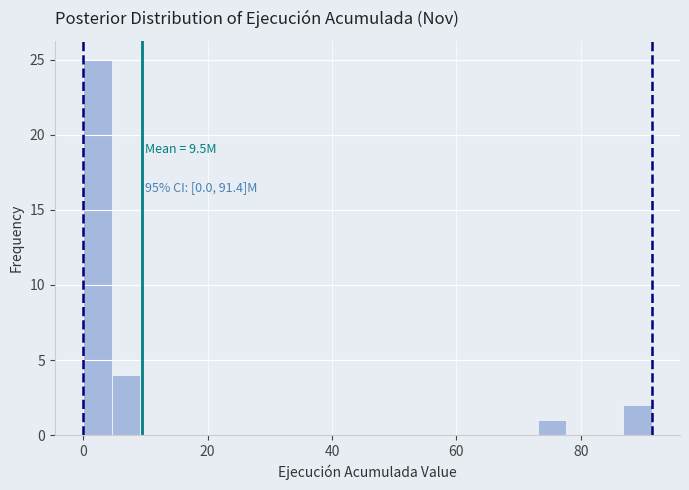

Read against the x-axis, roughly where is the centre of the tallest bar?

2